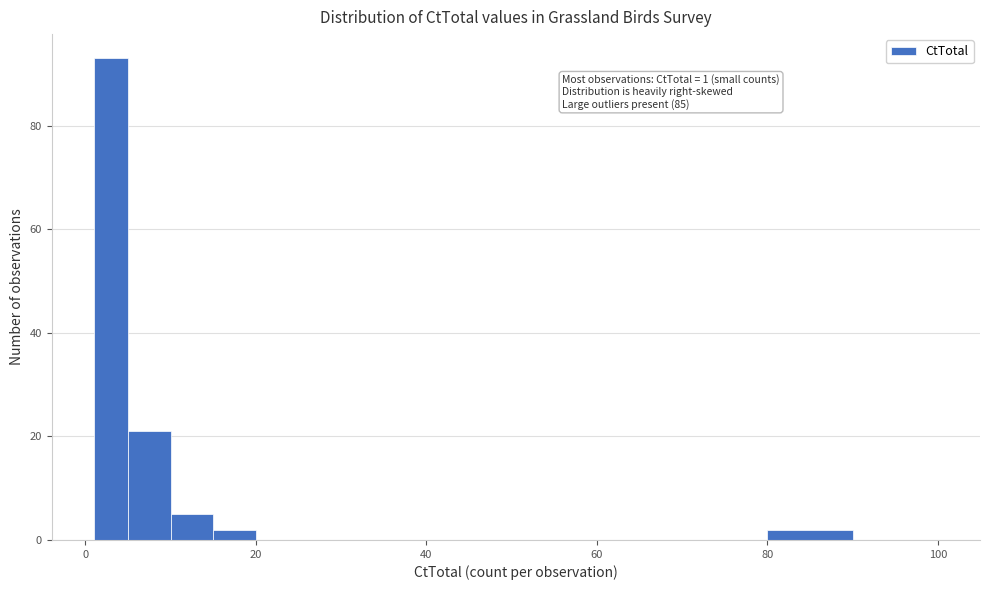

Read against the x-axis, roughly where is the centre of the tallest bar?

4